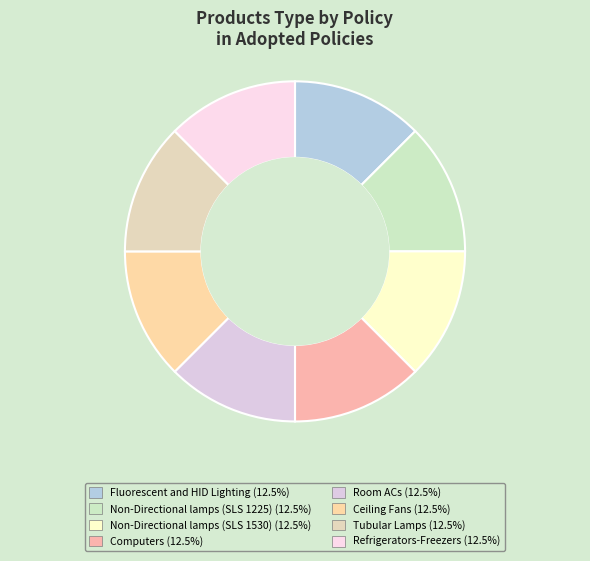

How many slices are in this pie chart?

8